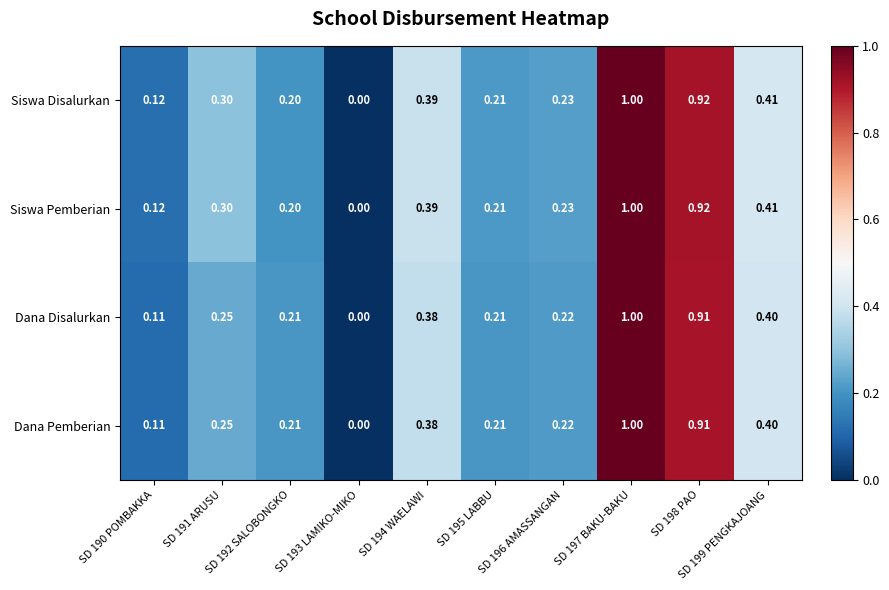

How many values in Dana Pemberian are above zero?

9